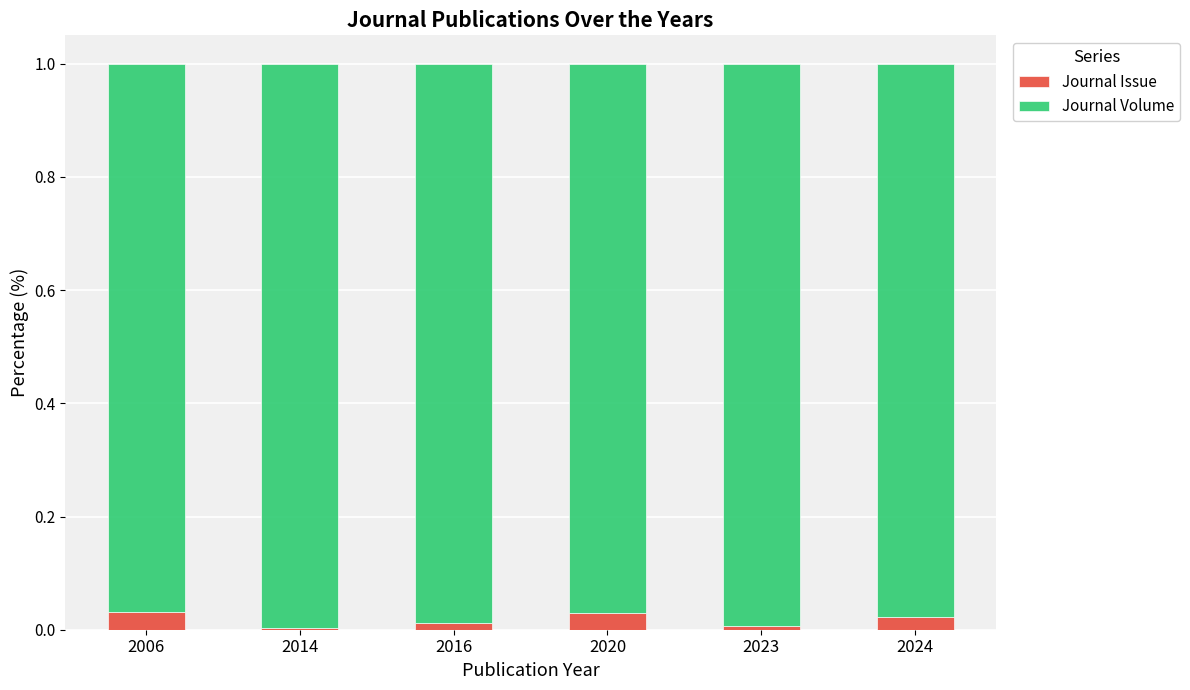

True or false: Journal Issue has a value of 0.0 at 2006.

True